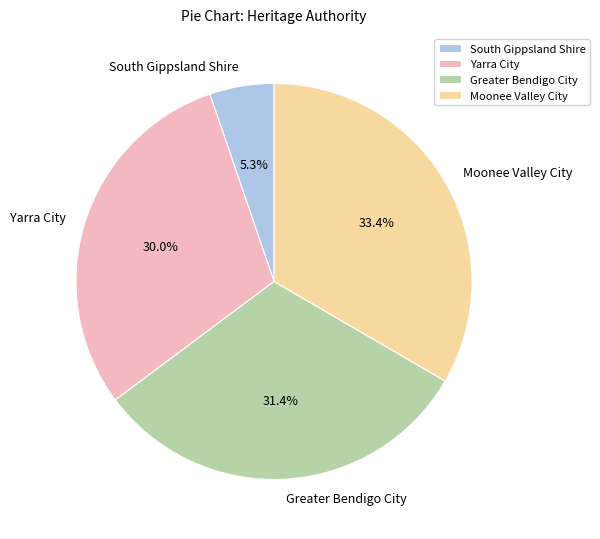

Do Moonee Valley City and Greater Bendigo City together represent more than half of the pie?

Yes